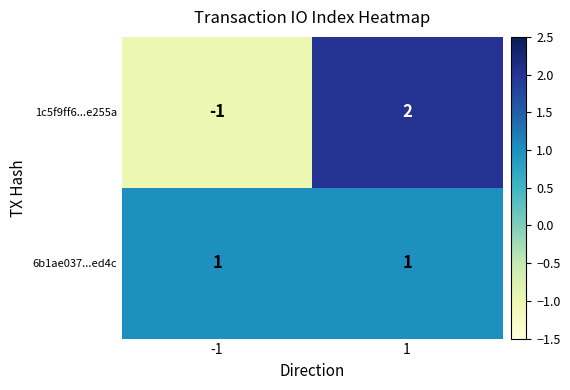

Count the number of data series in this chart.

2